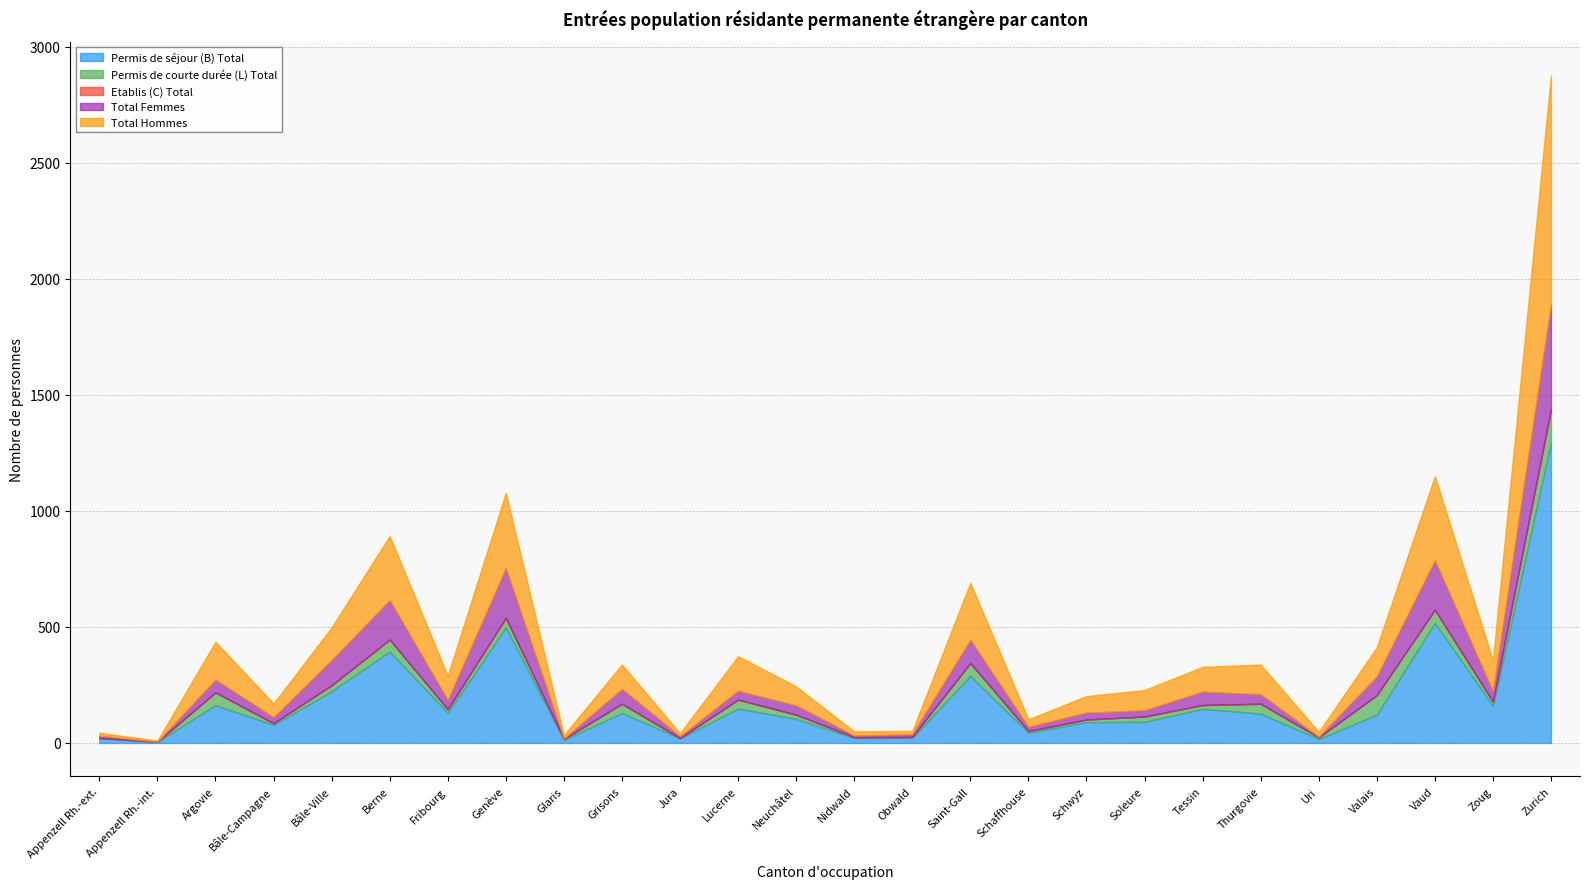

Does the chart have visible grid lines?

Yes